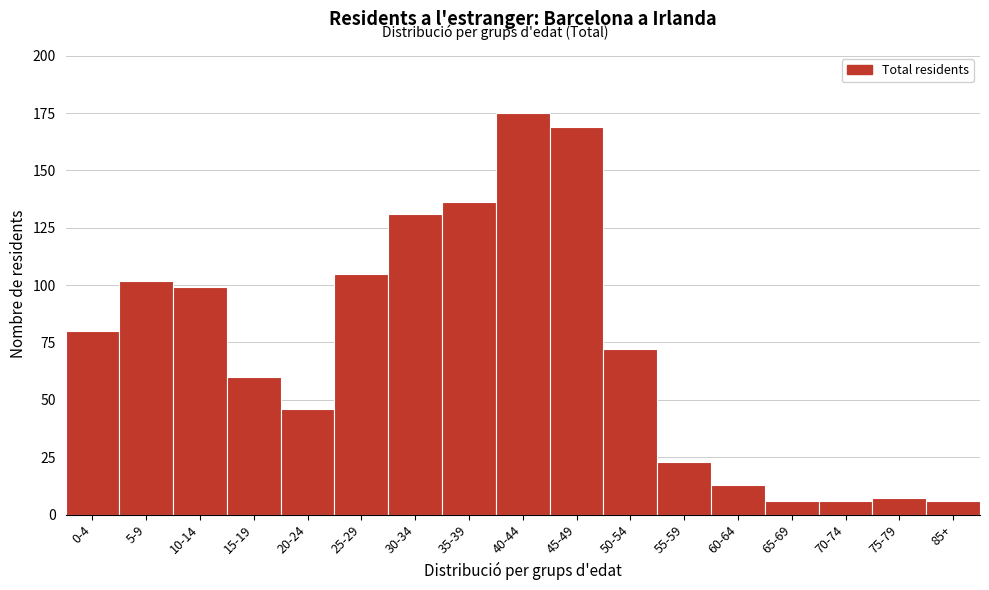

Reading right to left, what are all the values shown in this chart?

6	7	6	6	13	23	72	169	175	136	131	105	46	60	99	102	80